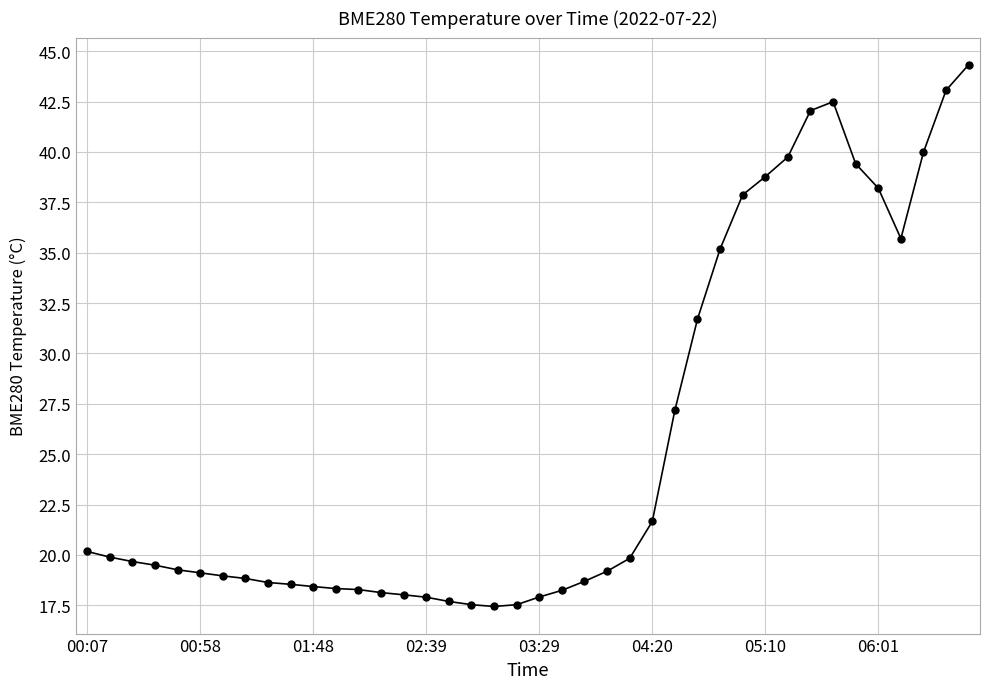

Count the number of data series in this chart.

1